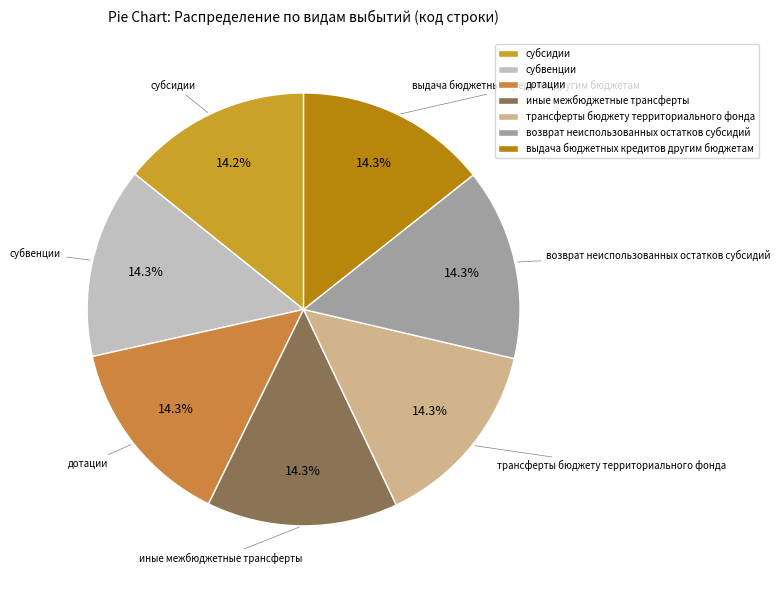

Approximately how many times larger is the value at возврат неиспользованных остатков субсидий compared to трансферты бюджету территориального фонда?

1.0